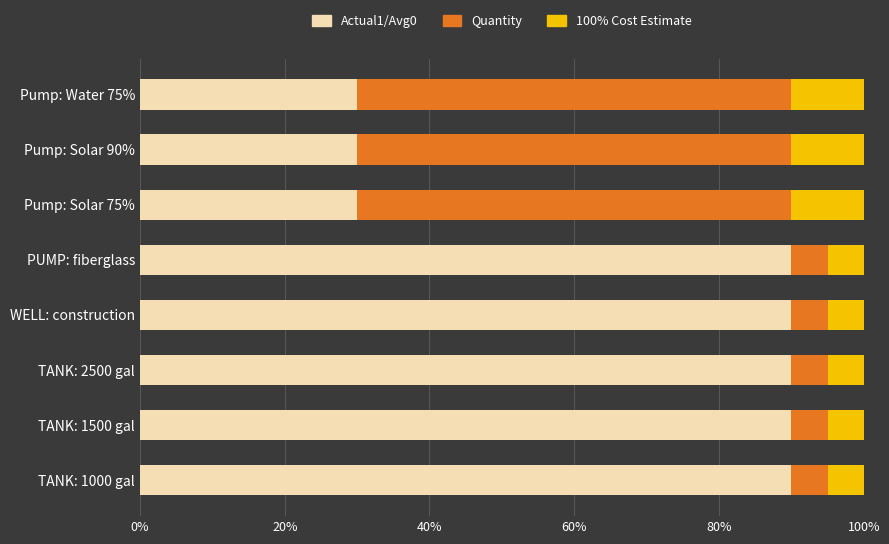

What is the difference between the maximum and minimum values in the Actual1/Avg0 series?

60